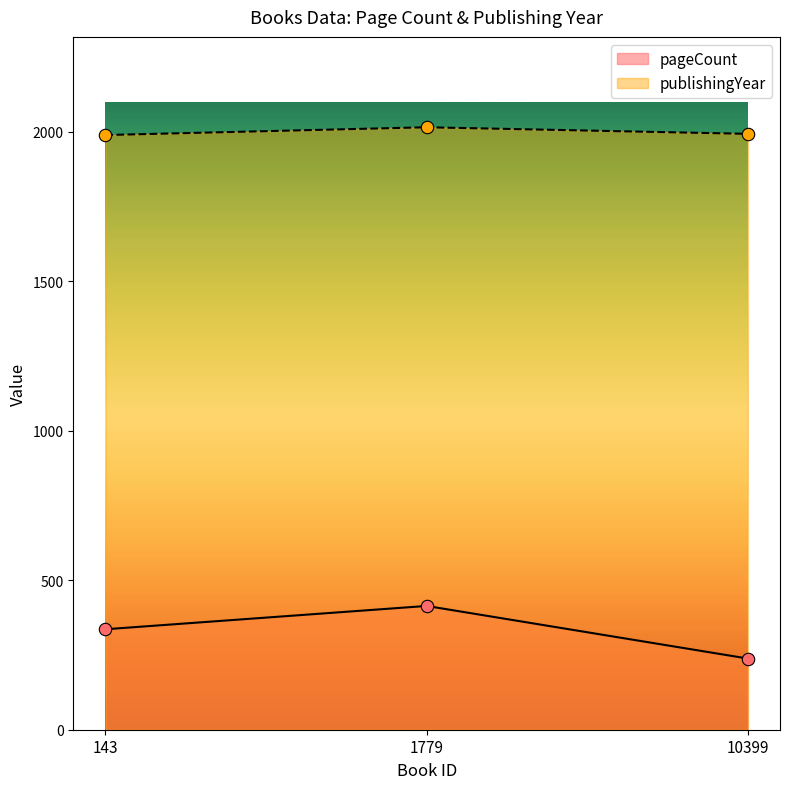

What is the total value across all series at 10399?

2231